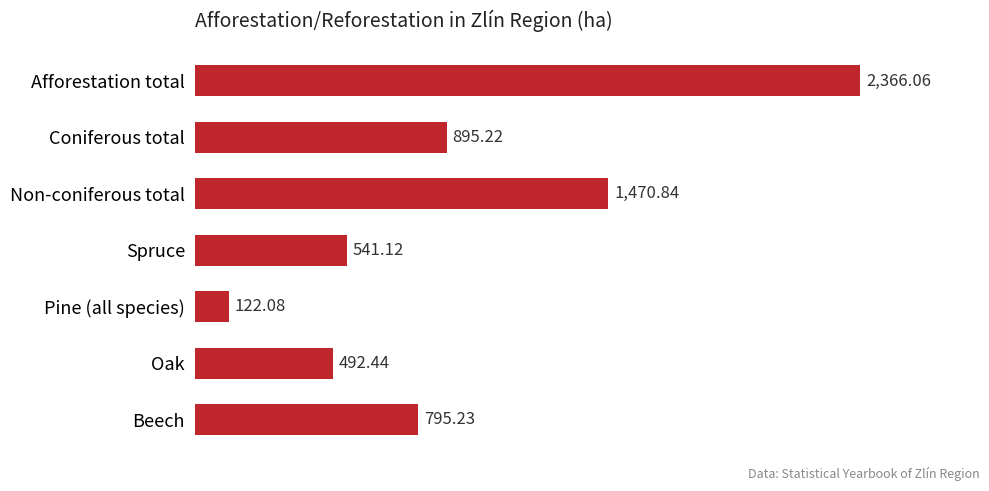

Rank the categories by value from highest to lowest.

Afforestation total, Non-coniferous total, Coniferous total, Beech, Spruce, Oak, Pine (all species)